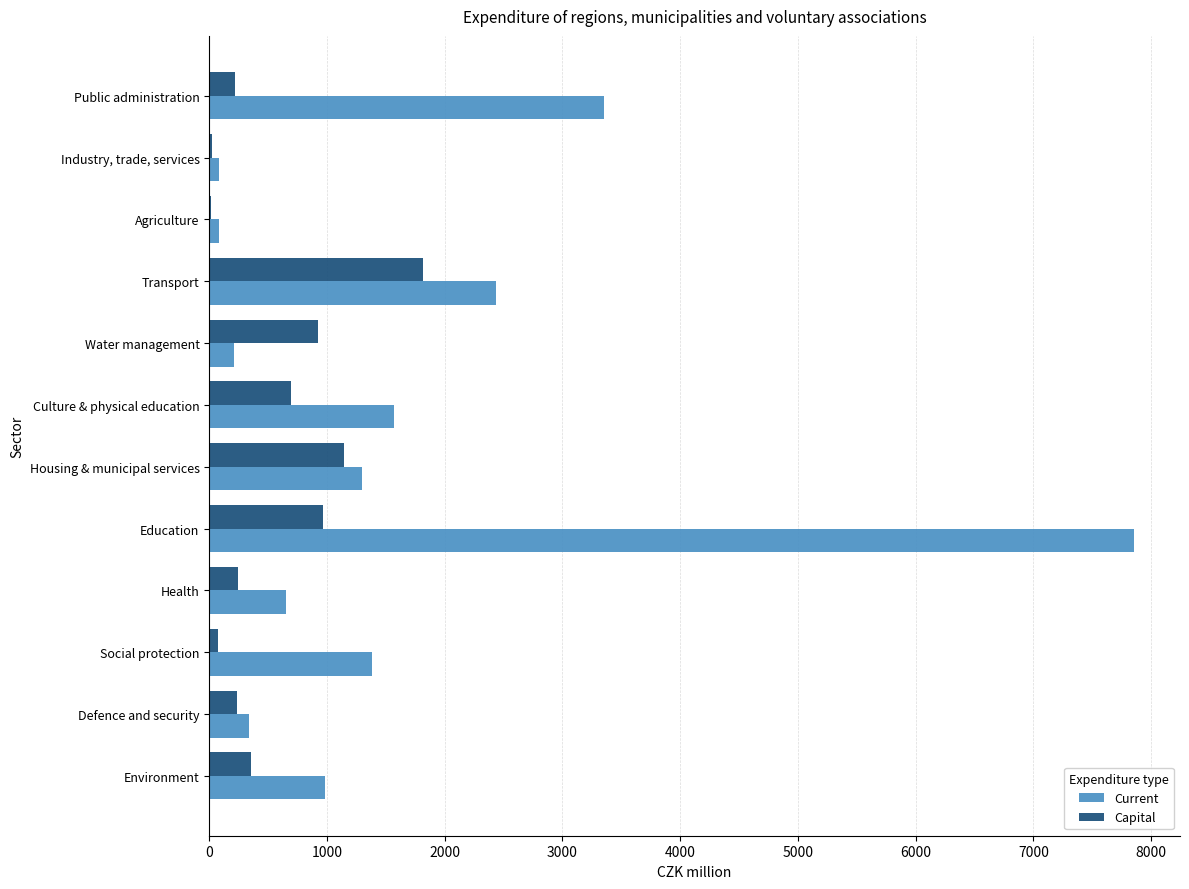

Is the value of Current at Education greater than the value of Capital at Culture & physical education?

Yes